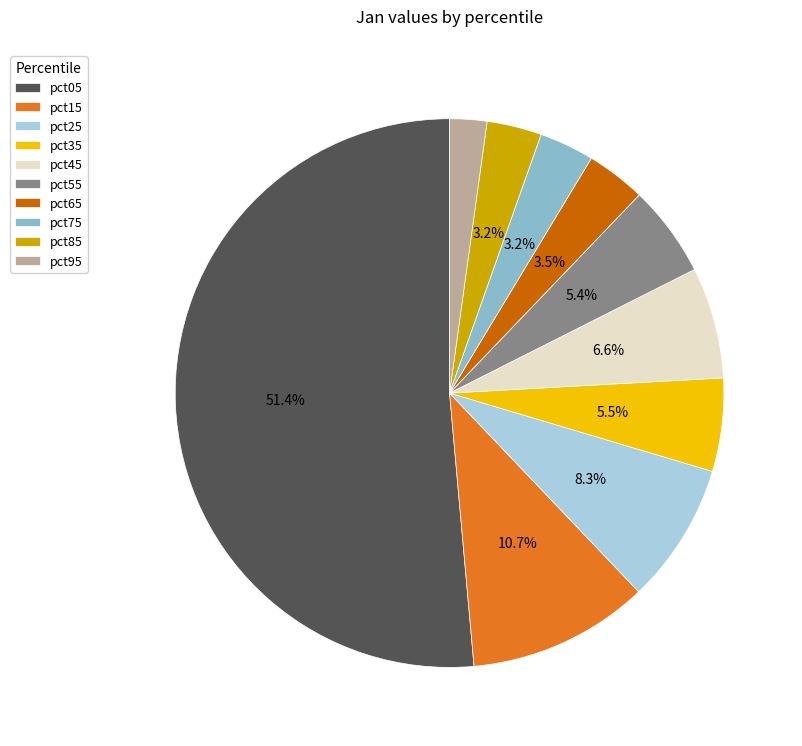

Which category has the smallest portion of the pie?

pct95